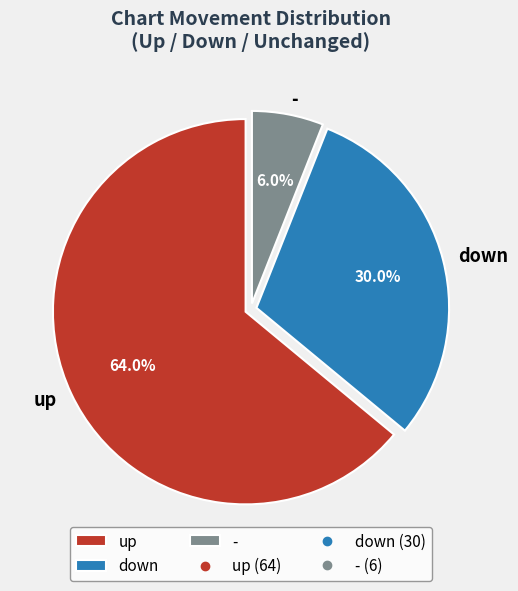

Does up account for over 50% of the chart?

Yes